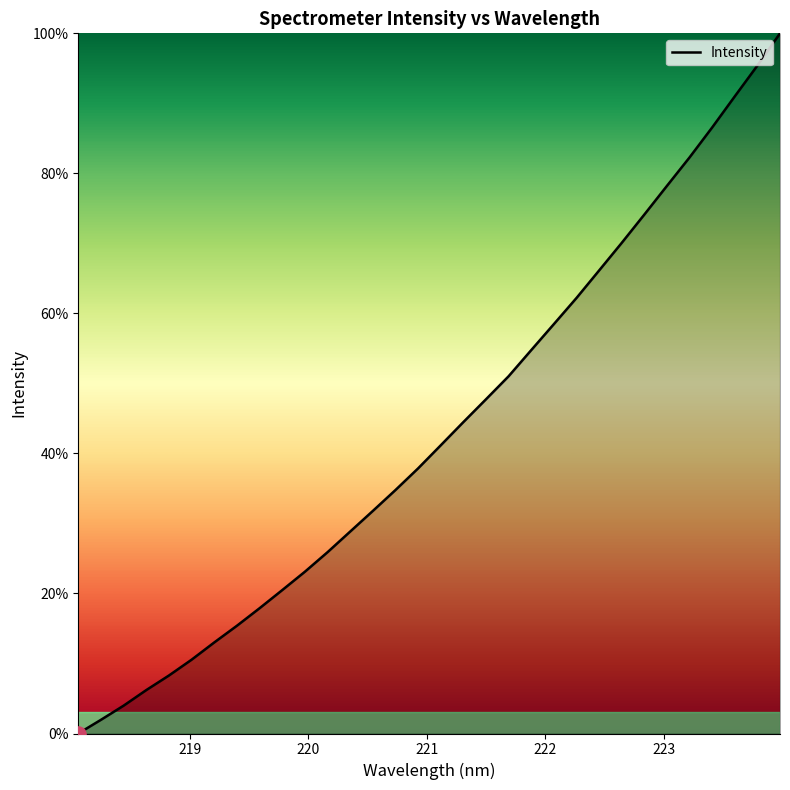

What is the greatest value displayed?

100.0